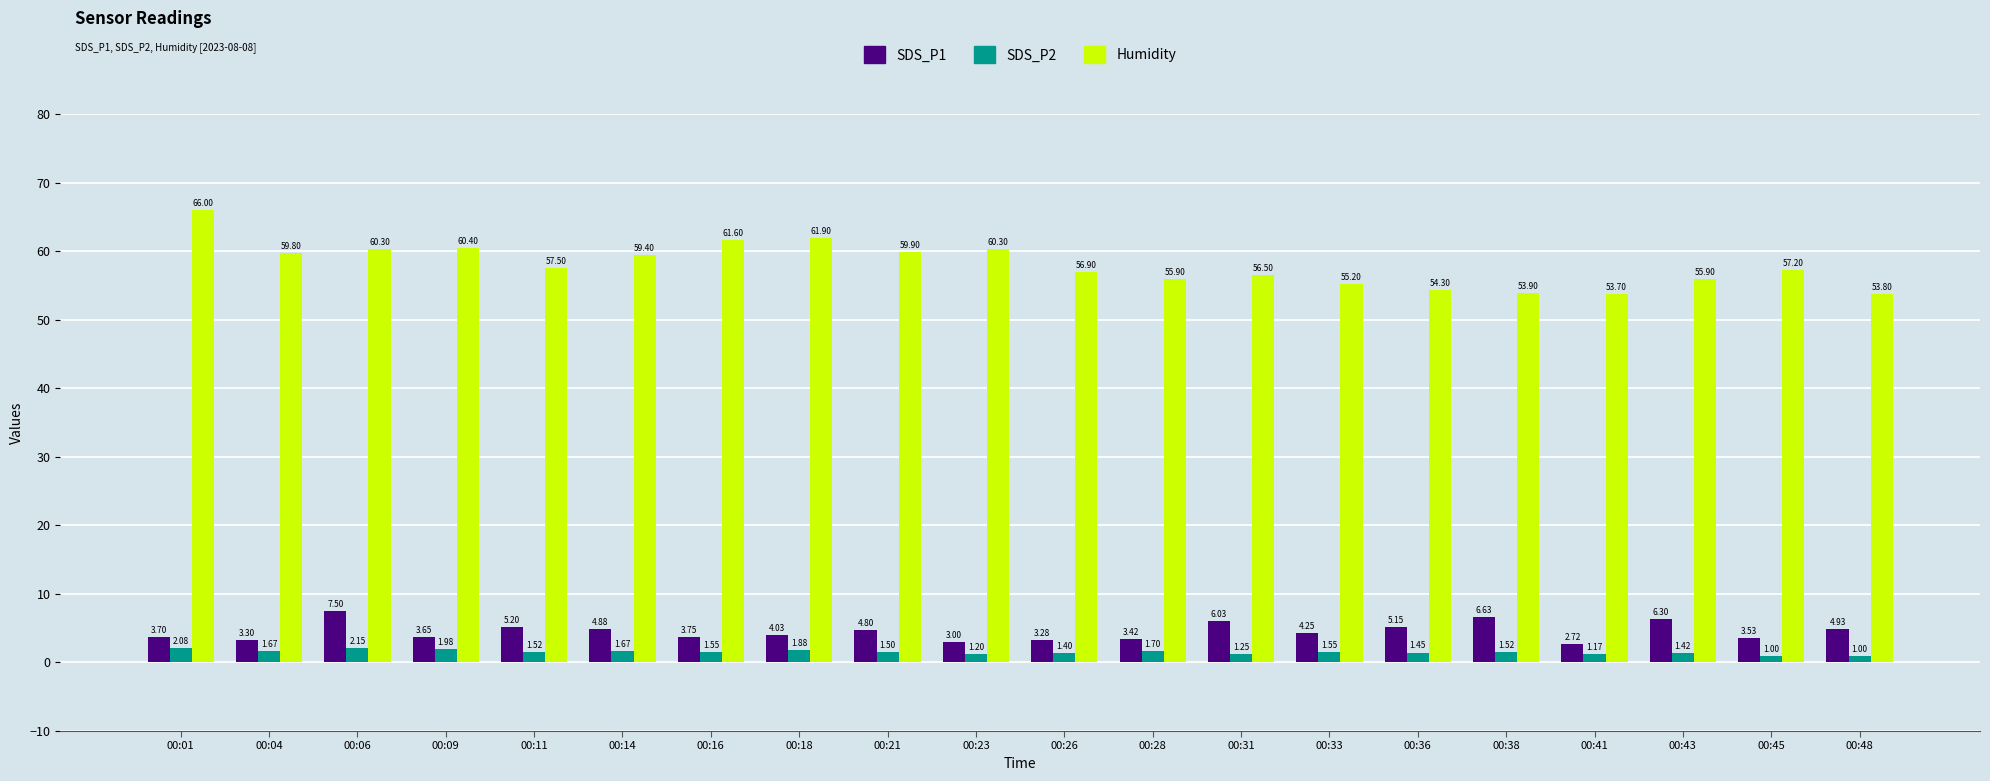

What is the lowest value of the SDS_P2 series?

1.0